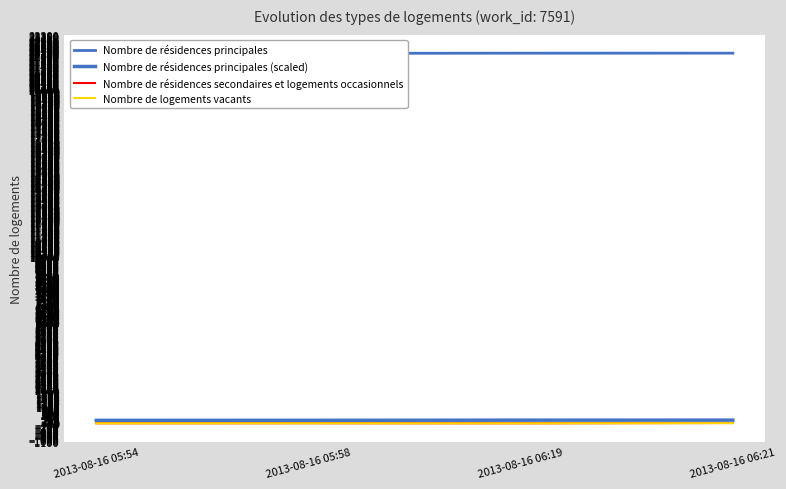

True or false: Nombre de logements vacants has more than 0 interior local peaks.

True